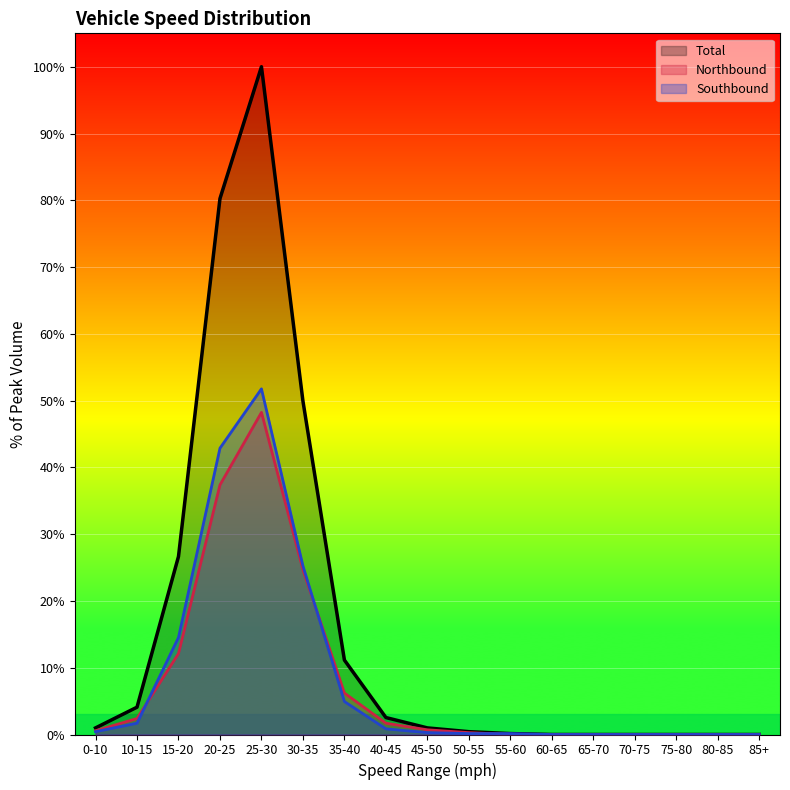

How many values in Total are above zero?

11